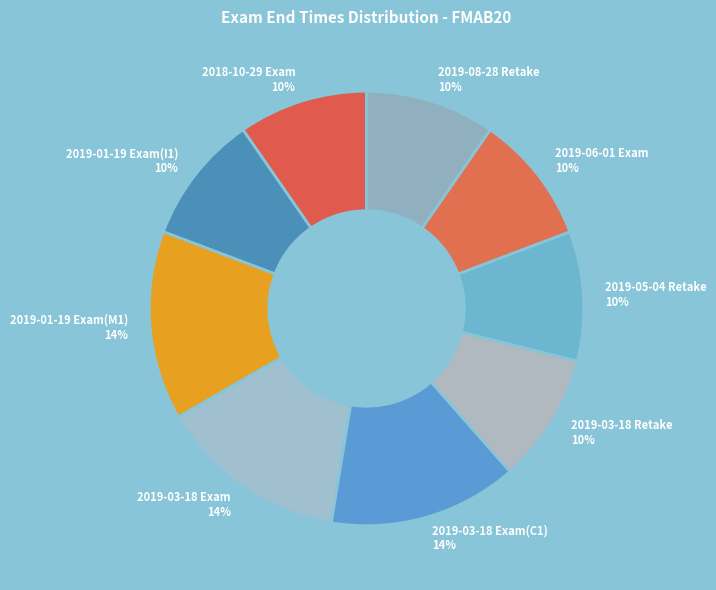

To the nearest percent, what is the average slice percentage?

11%